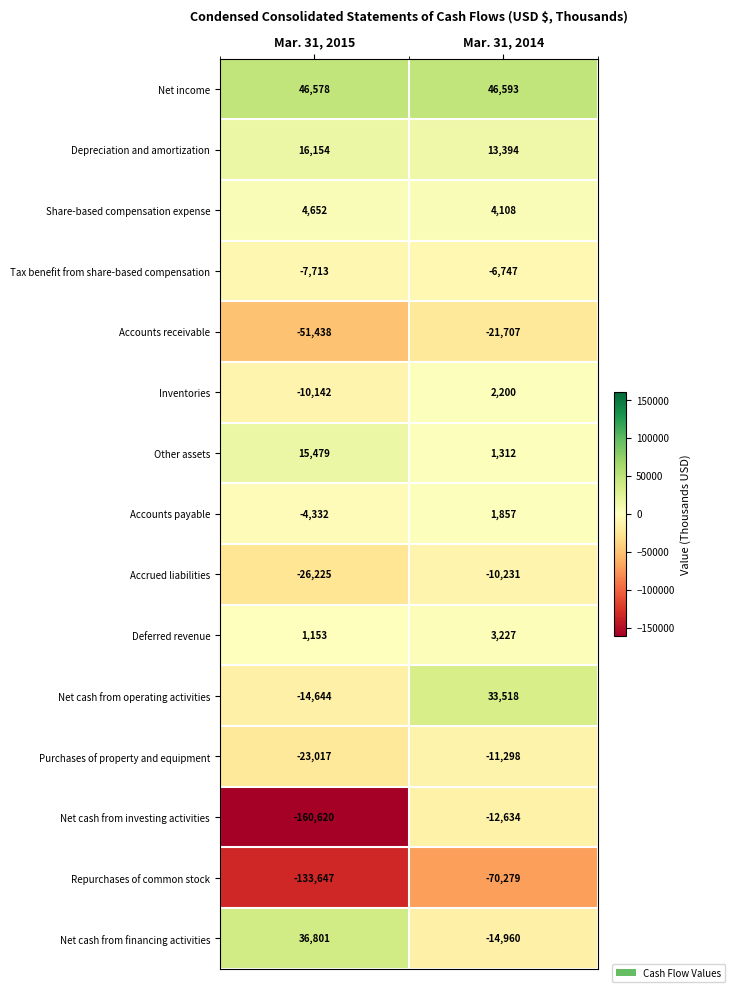

What is the average value of the Accrued liabilities series?

-18228